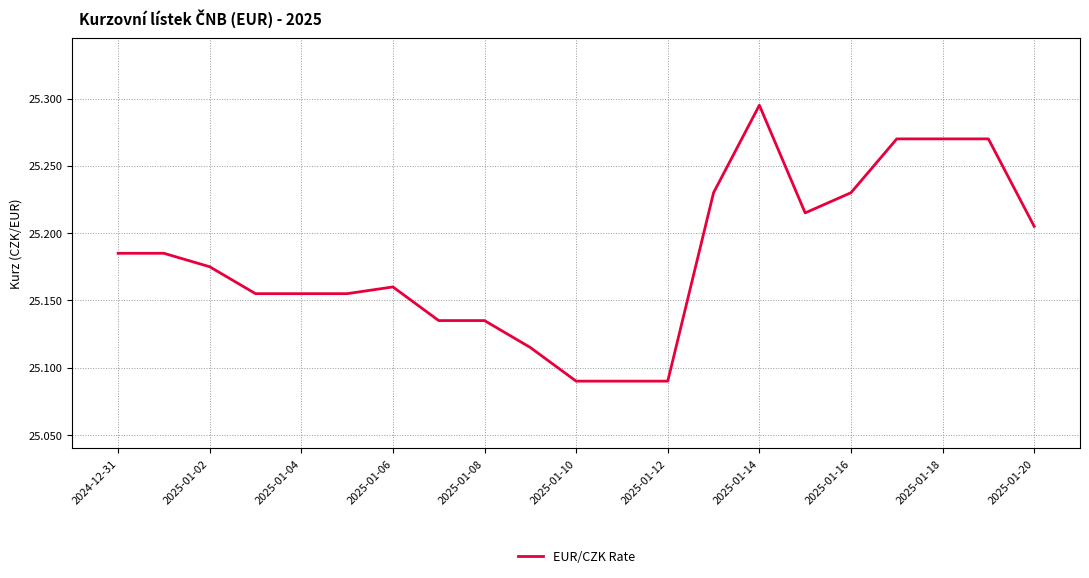

What is the sum of all values?

528.8